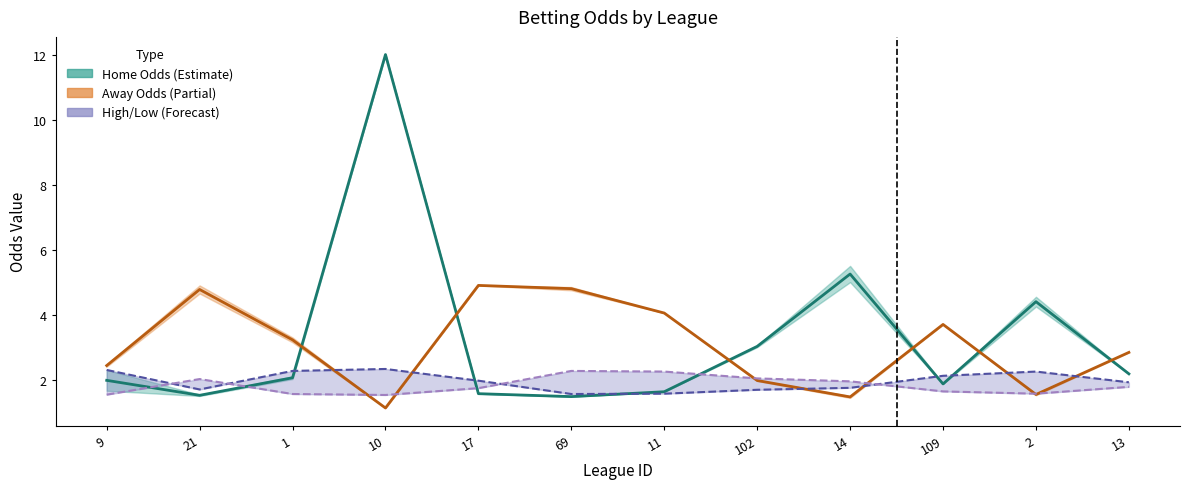

What is the total value across all series at 1?

9.1